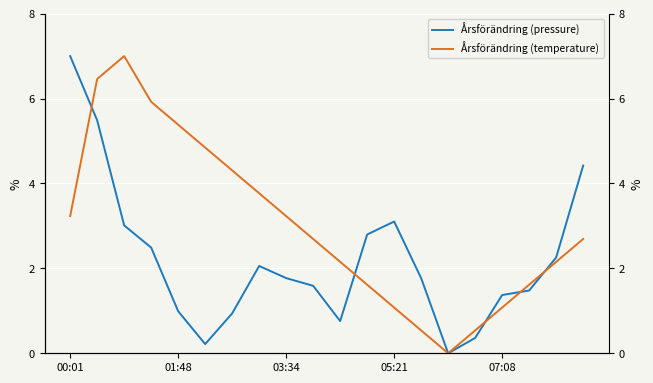

What is the sum of all Årsförändring (temperature) values?

60.3